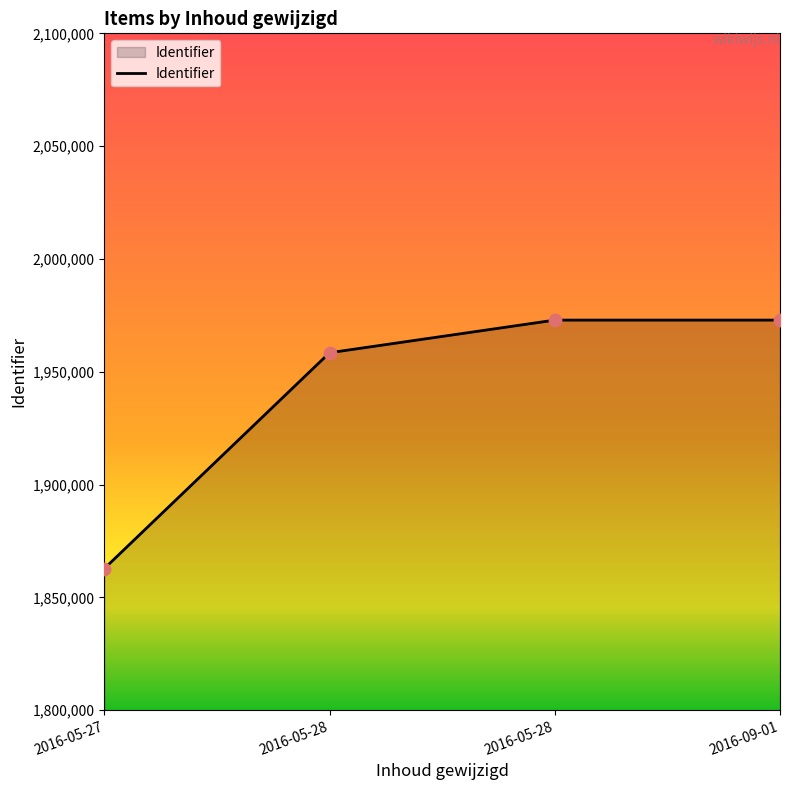

How many series are shown in this chart?

1